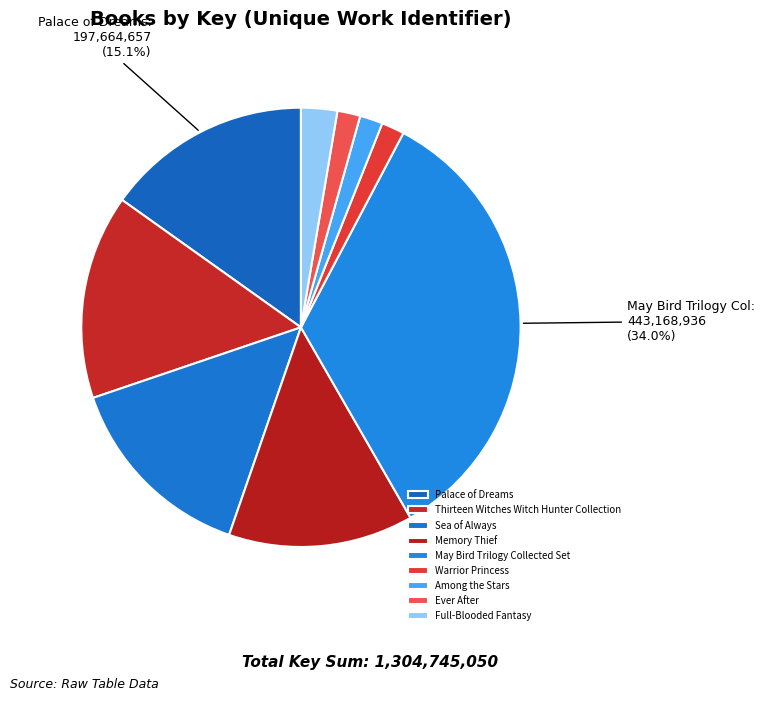

What percentage is the Memory Thief slice, to the nearest percent?

14%